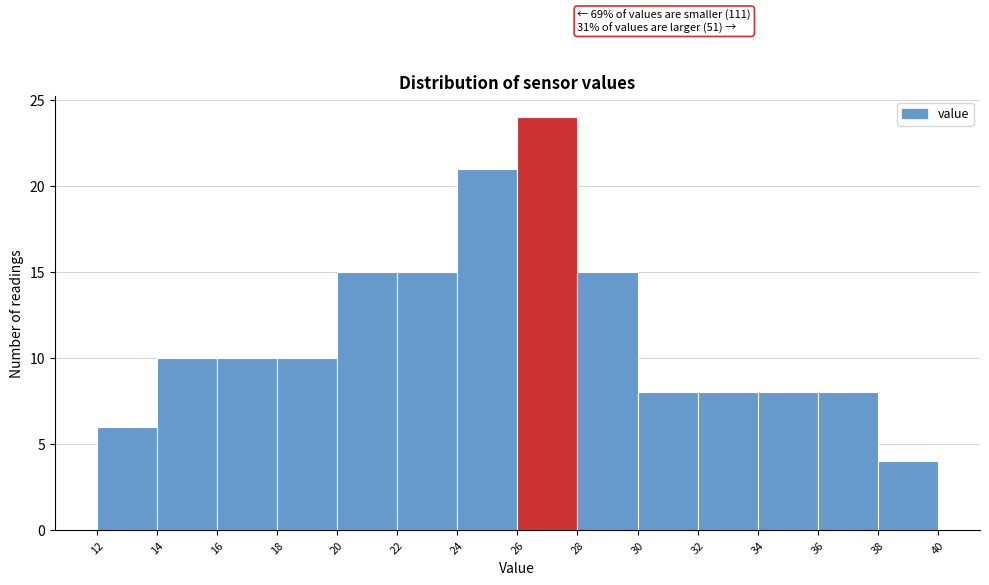

Which range on the x-axis has the tallest bar?

26 to 28